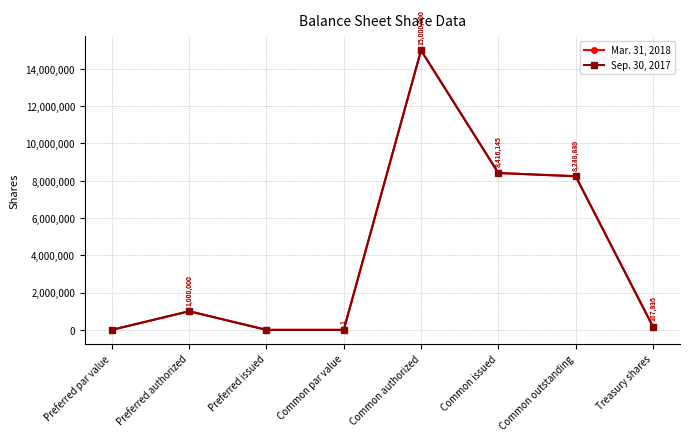

What is the difference between the highest and lowest values at Common outstanding?

9619